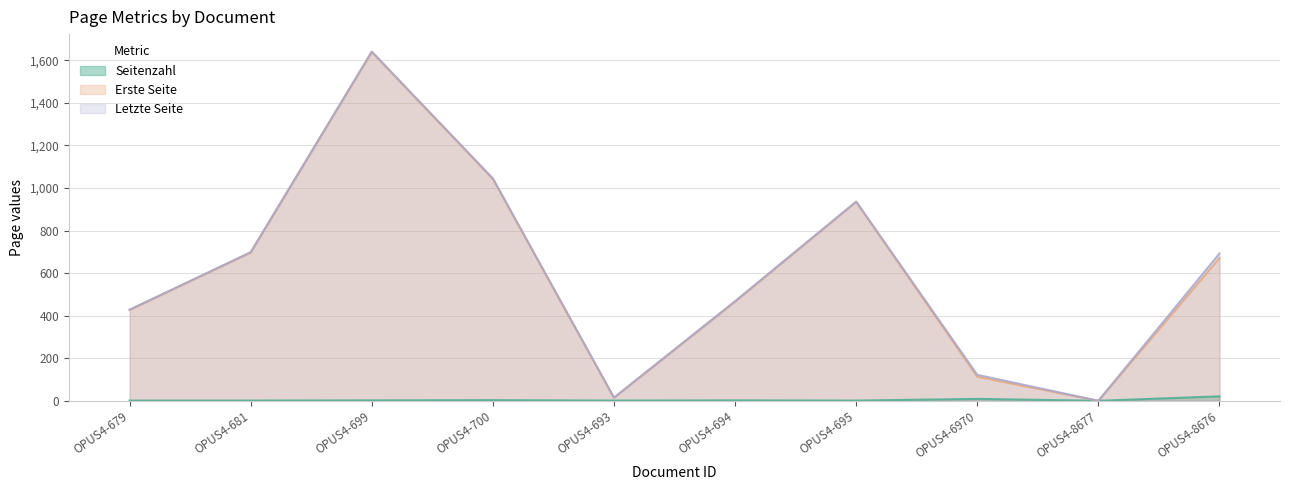

At OPUS4-8676, list the series in order from largest to smallest.

Letzte Seite, Erste Seite, Seitenzahl